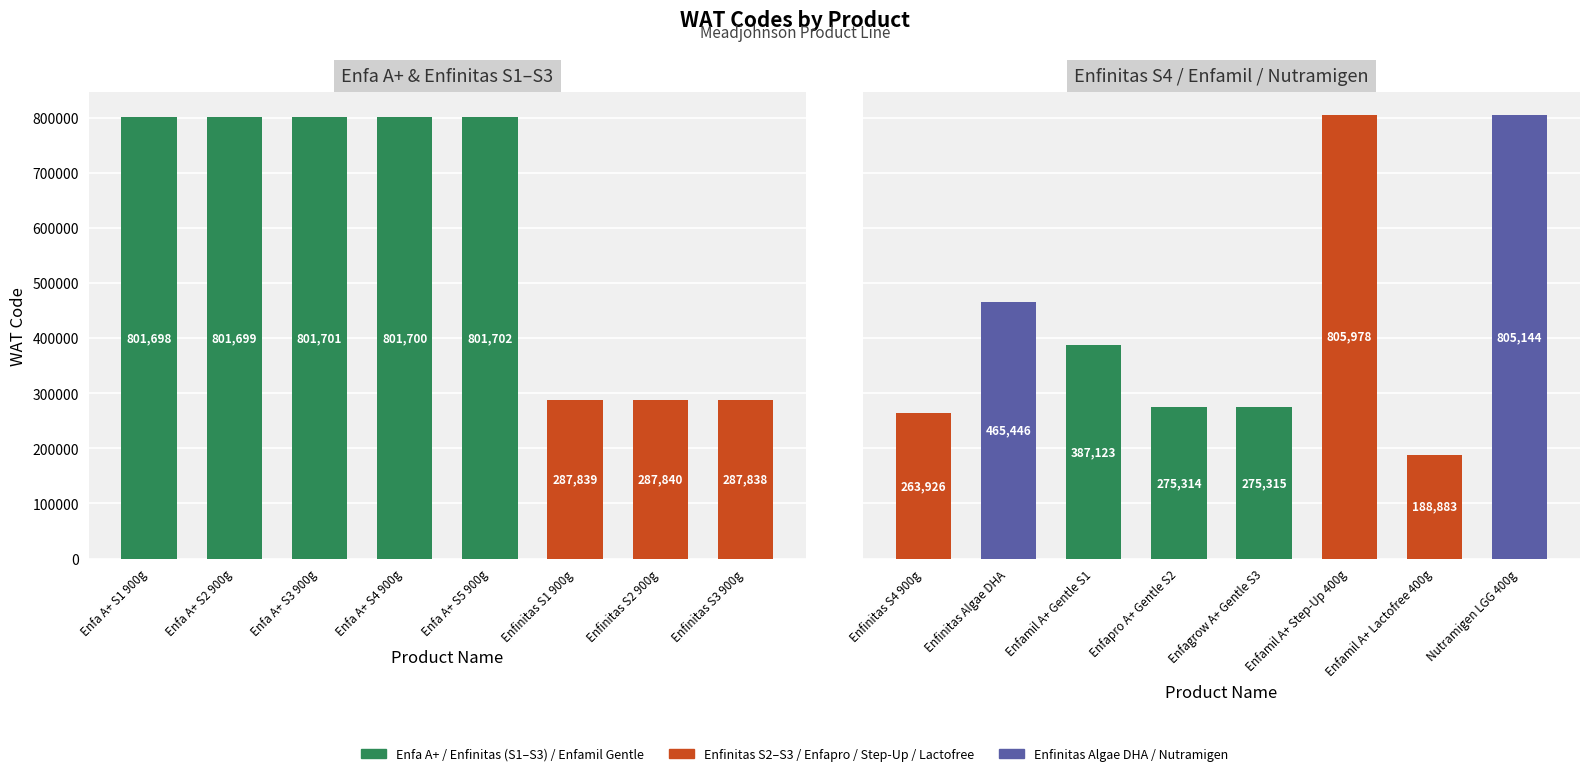

What is the value of the Enfa A+ / Enfinitas S1-S3 bar at the 4th from the left?

801700